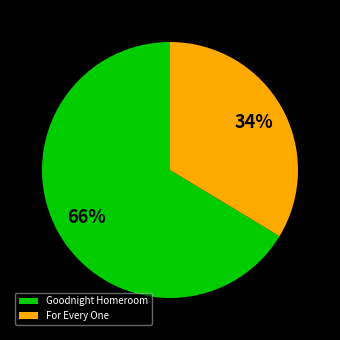

Which category accounts for the majority?

Goodnight Homeroom